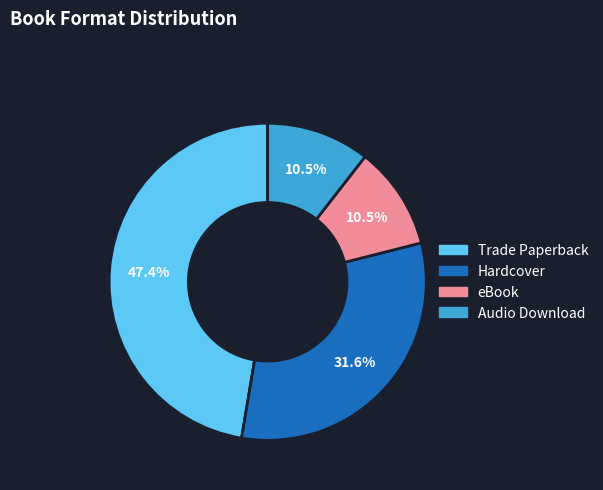

What percentage is the Hardcover slice, to the nearest percent?

32%